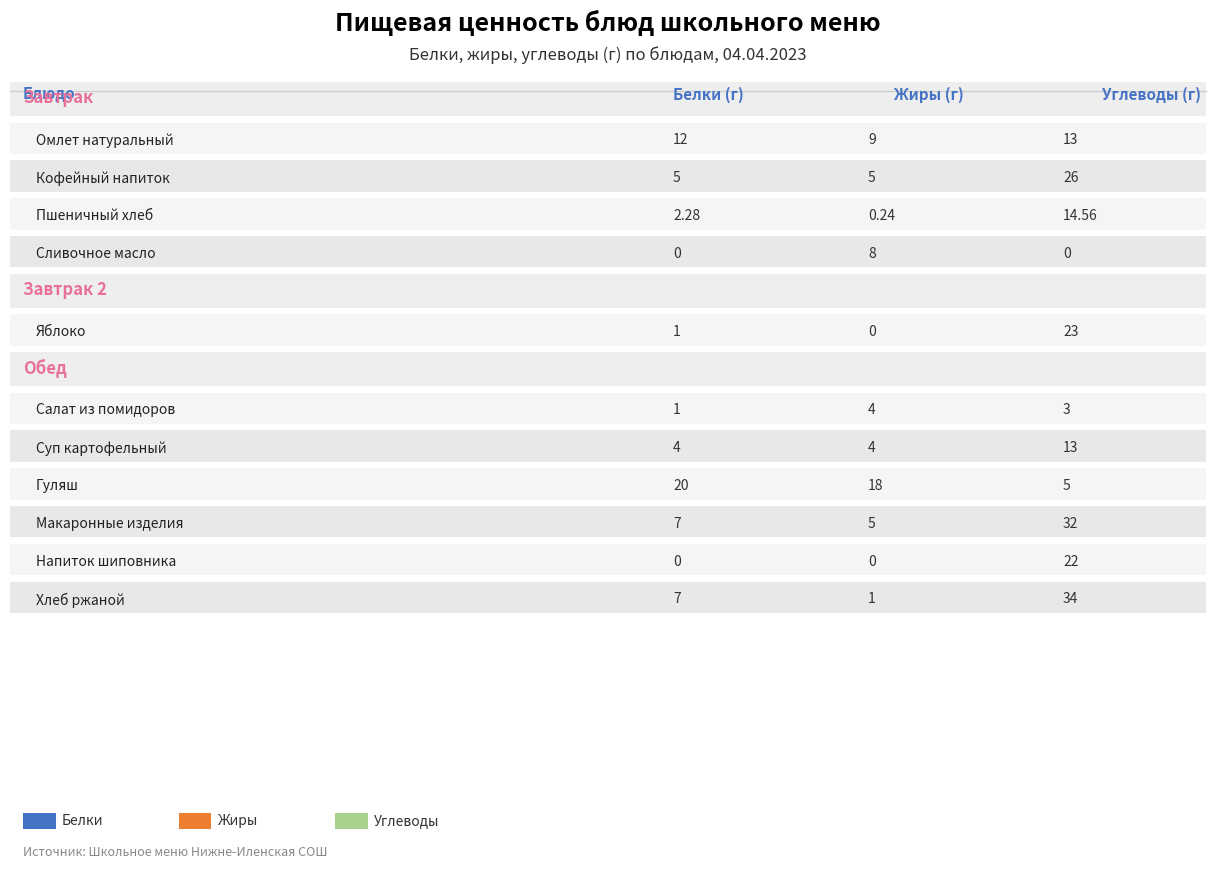

What are all the series names shown in the legend?

Белки, Жиры, Углеводы